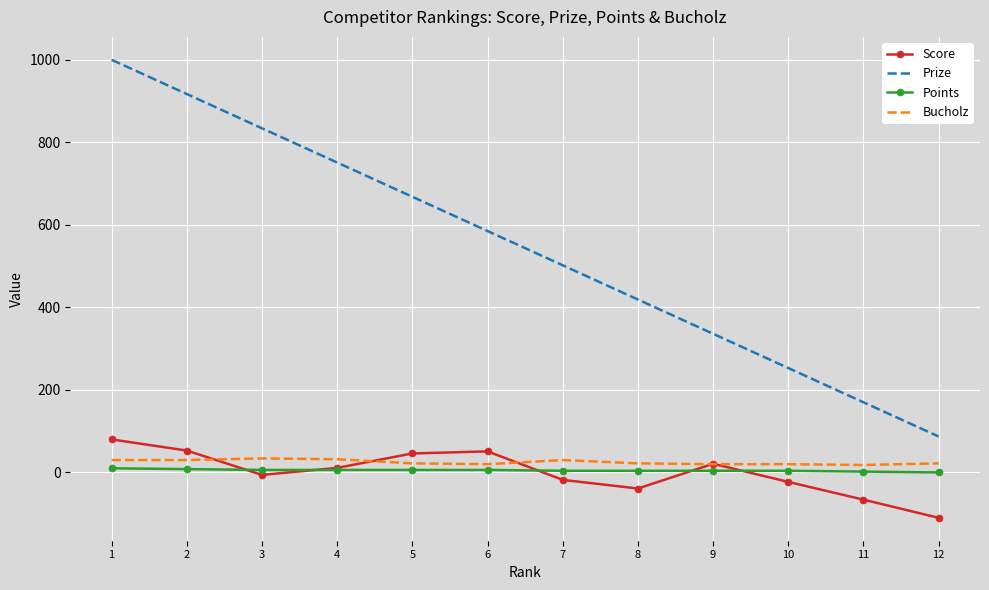

Rank the series at 2 from highest to lowest value.

Prize, Score, Bucholz, Points